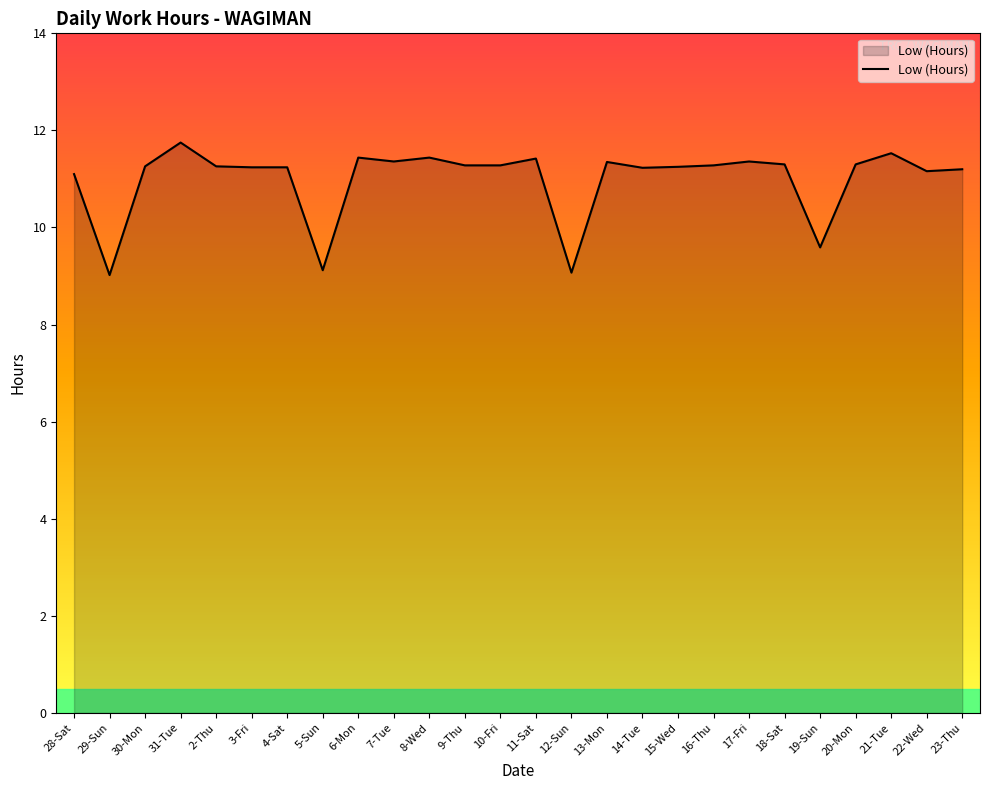

What is the minimum value shown in the chart?

9.0